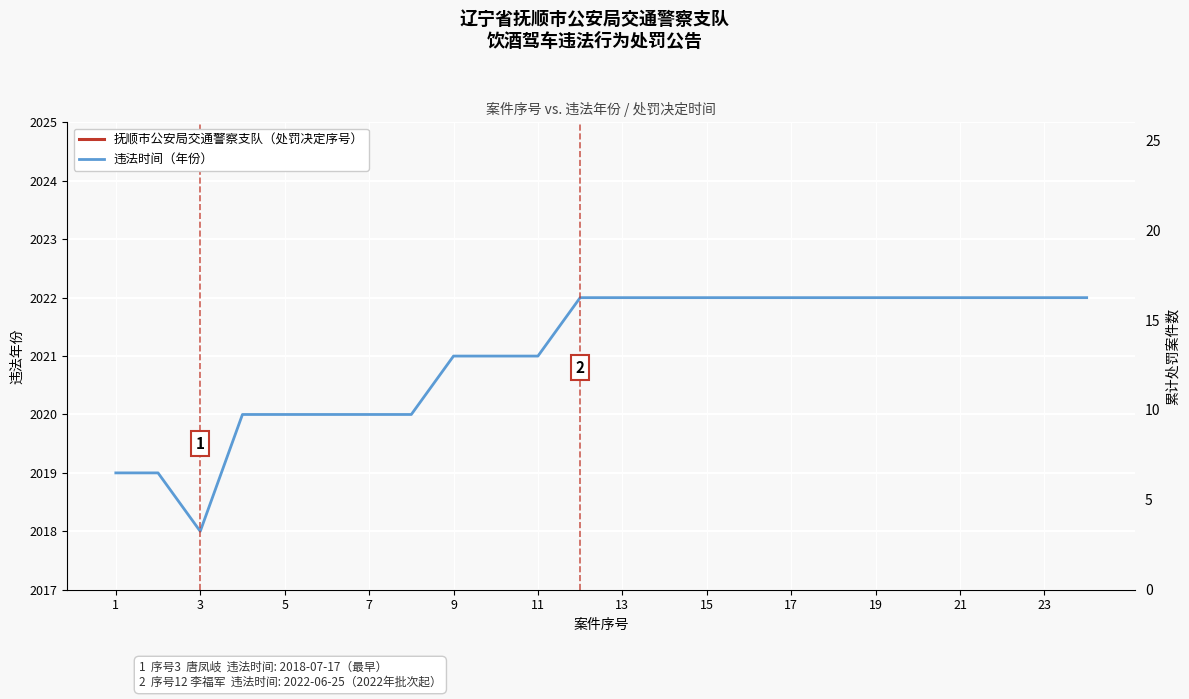

Rank the series at 19 from lowest to highest value.

抚顺市公安局交通警察支队（处罚决定序号）, 违法时间（年份）